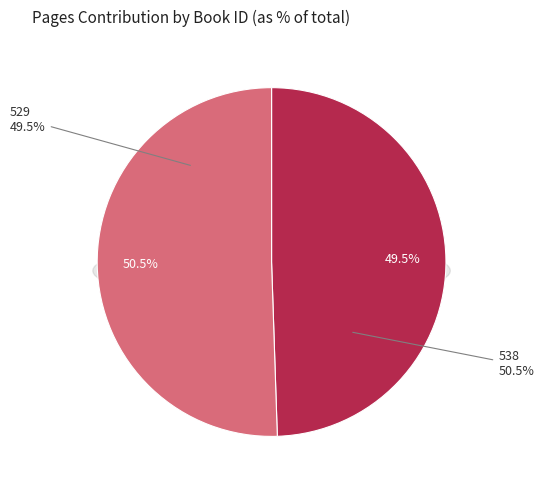

Which category has the biggest portion of the pie?

538